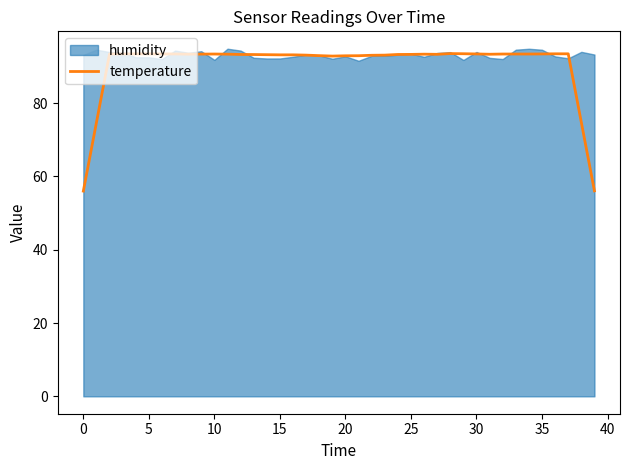

The chart shows a value of 48.2 at 36. True or false?

False